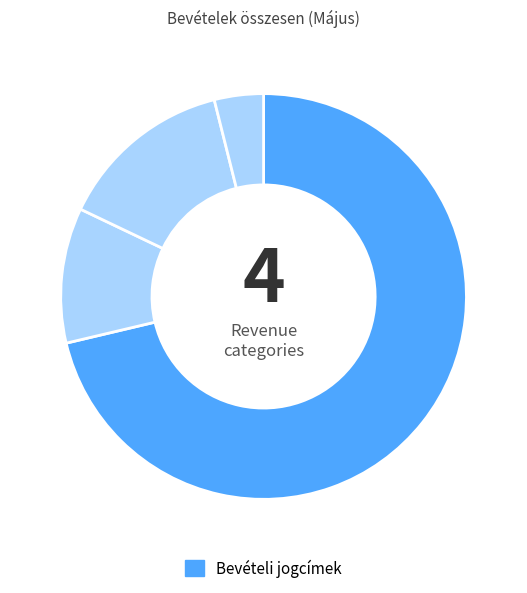

How many segments does this pie chart have?

4